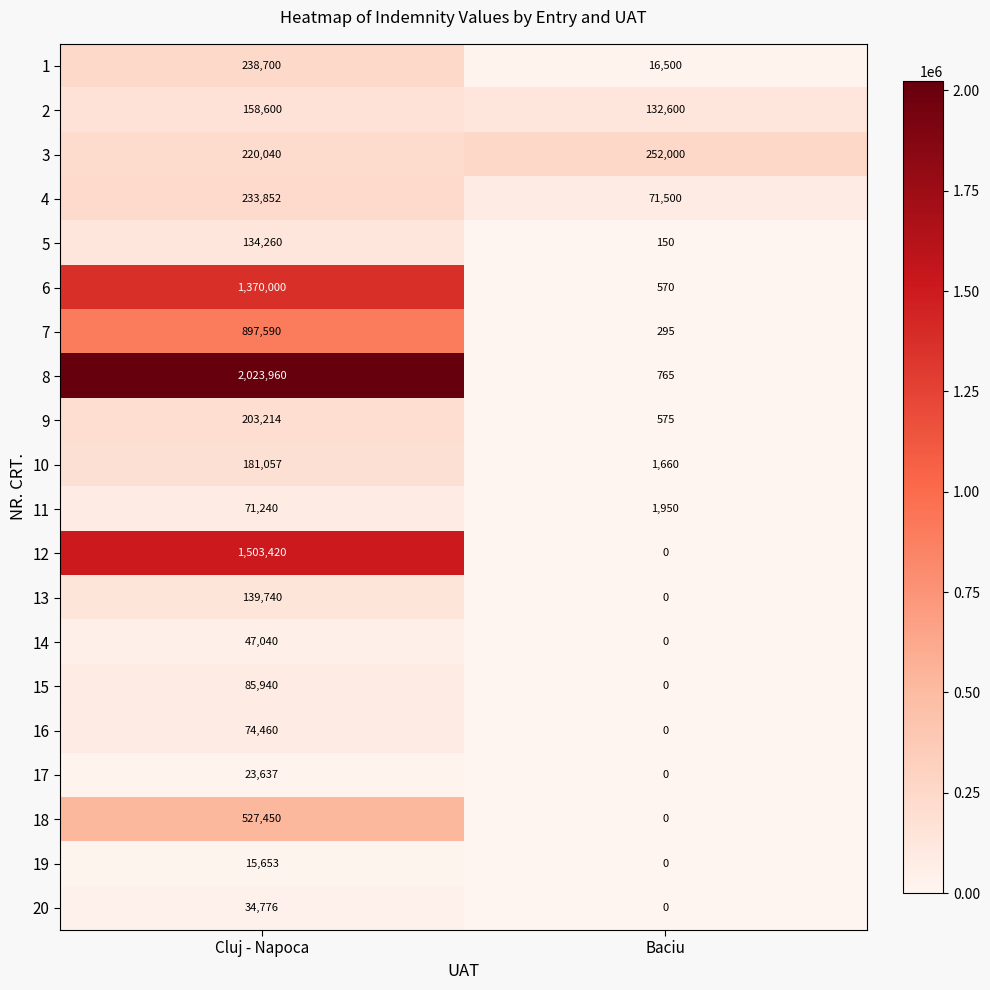

What is the approximate value of 1 at Baciu?

16500